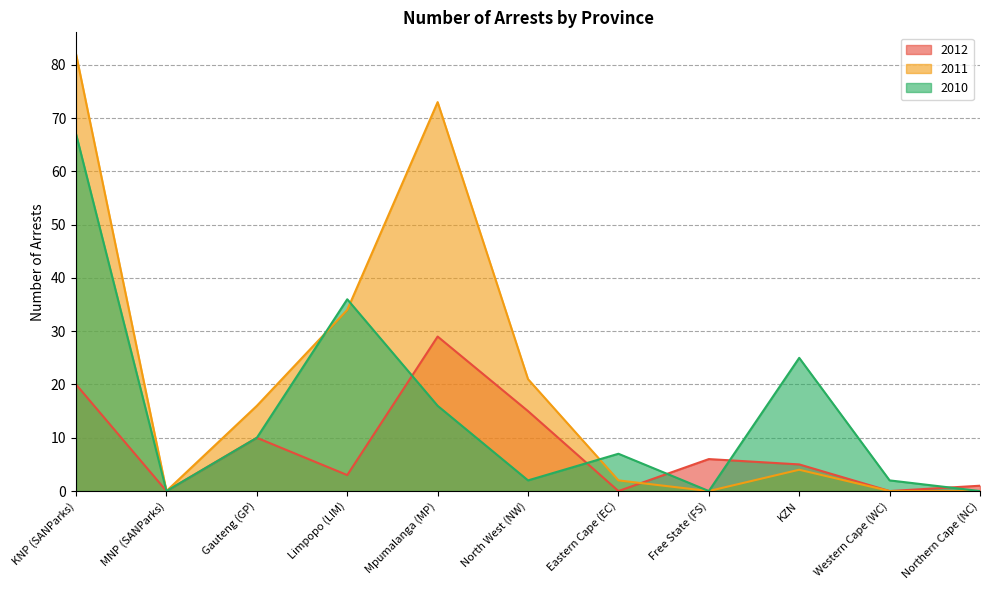

How many values in the 2010 series exceed 7?

5